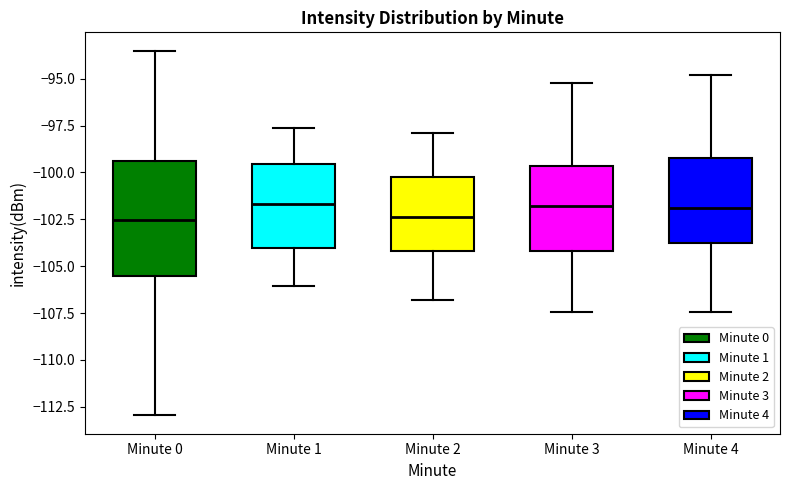

Reading left to right, read every box against the y-axis: the position of its median line, the range the box covers, and the ends of its whiskers. The values are not printed on the chart, so give them approximately, as read against the axis.

Minute 0: median -102.5, box -105.5 to -99.5, whiskers -113.0 to -93.5
Minute 1: median -101.5, box -104.0 to -99.5, whiskers -106.0 to -97.5
Minute 2: median -102.5, box -104.0 to -100.0, whiskers -107.0 to -98.0
Minute 3: median -102.0, box -104.0 to -99.5, whiskers -107.5 to -95.0
Minute 4: median -102.0, box -104.0 to -99.0, whiskers -107.5 to -95.0